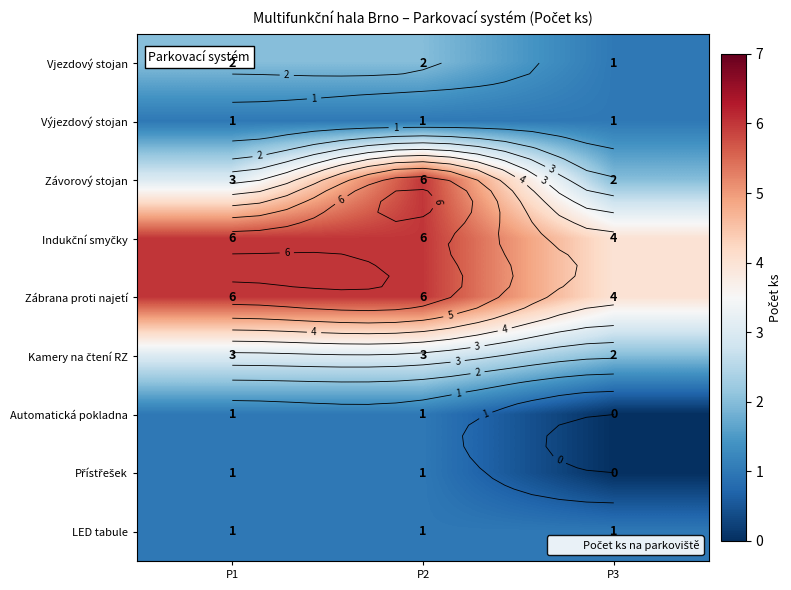

At how many categories does at least one series exceed 5?

2